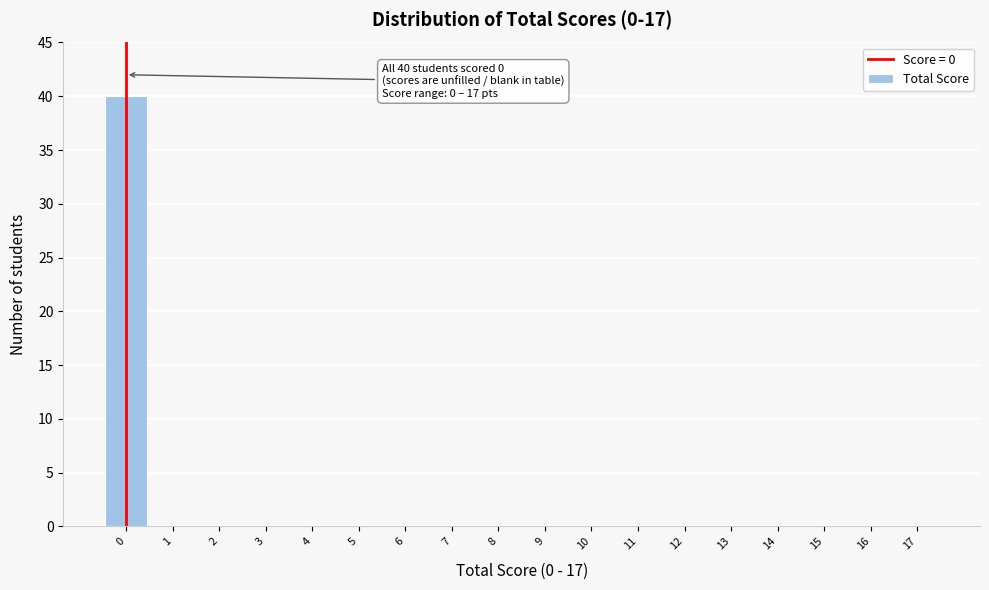

Reading left to right, list all the values displayed in this chart.

0=40	1=0	2=0	3=0	4=0	5=0	6=0	7=0	8=0	9=0	10=0	11=0	12=0	13=0	14=0	15=0	16=0	17=0